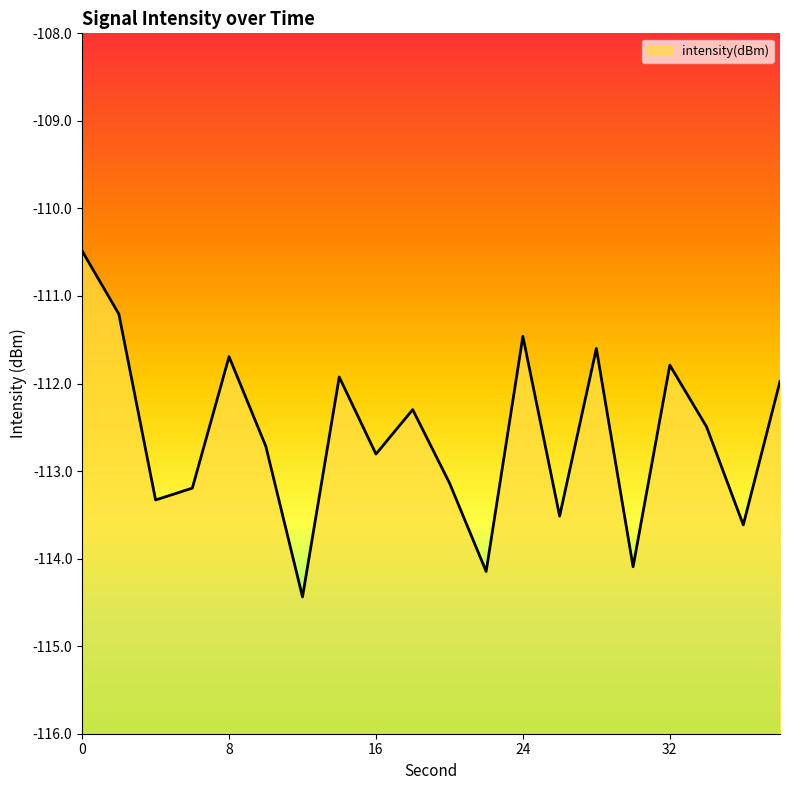

Rank the categories by value from lowest to highest.

12, 22, 30, 36, 26, 4, 6, 20, 16, 10, 34, 18, 38, 14, 32, 8, 28, 24, 2, 0